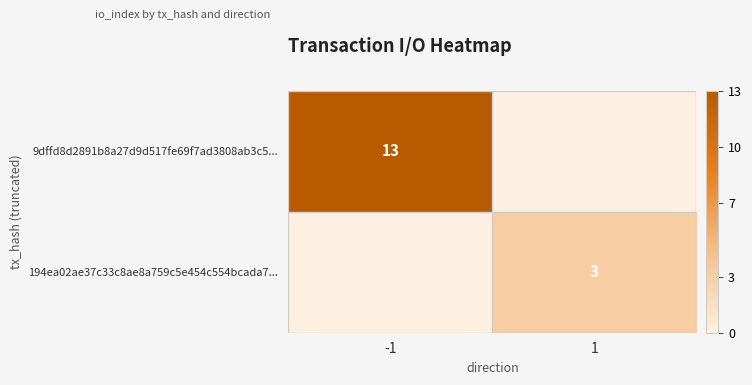

Is it true that 9dffd8d2891b8a27d9d517fe69f7ad3808ab3c5... equals 5 at -1?

False